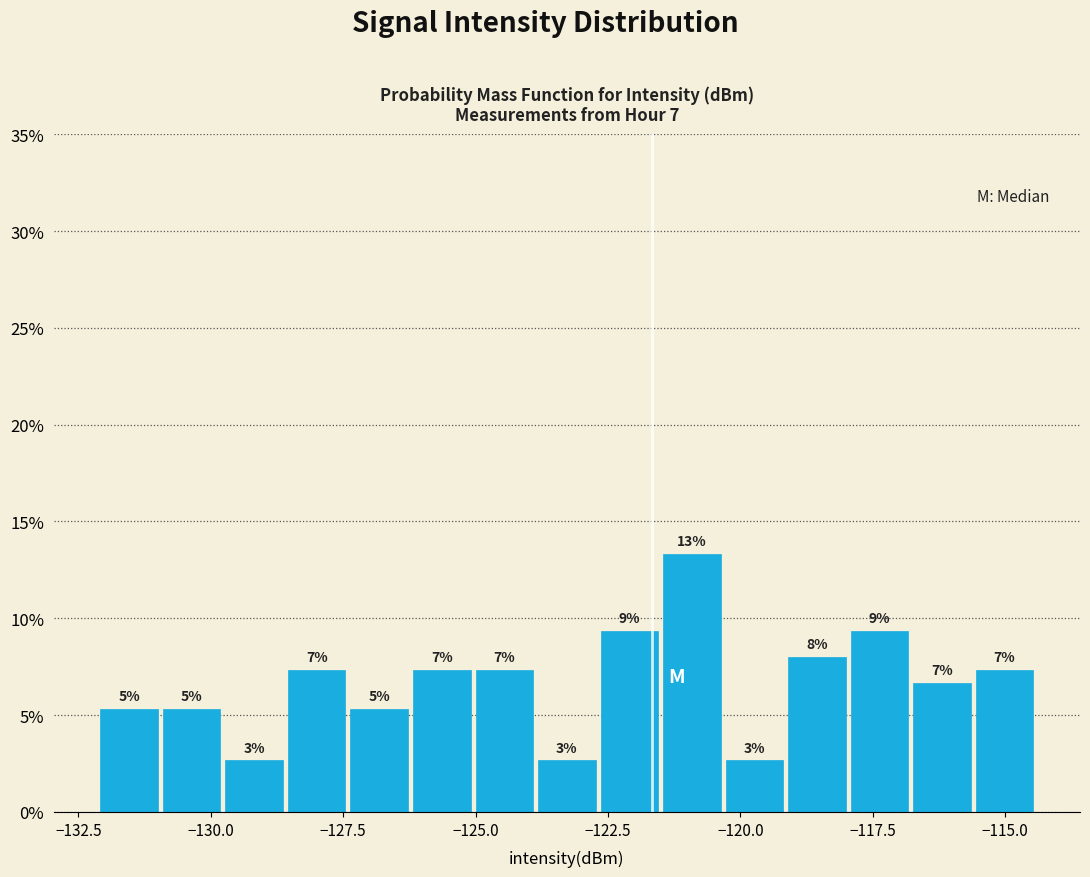

Read against the x-axis, roughly where is the centre of the tallest bar?

-121.0